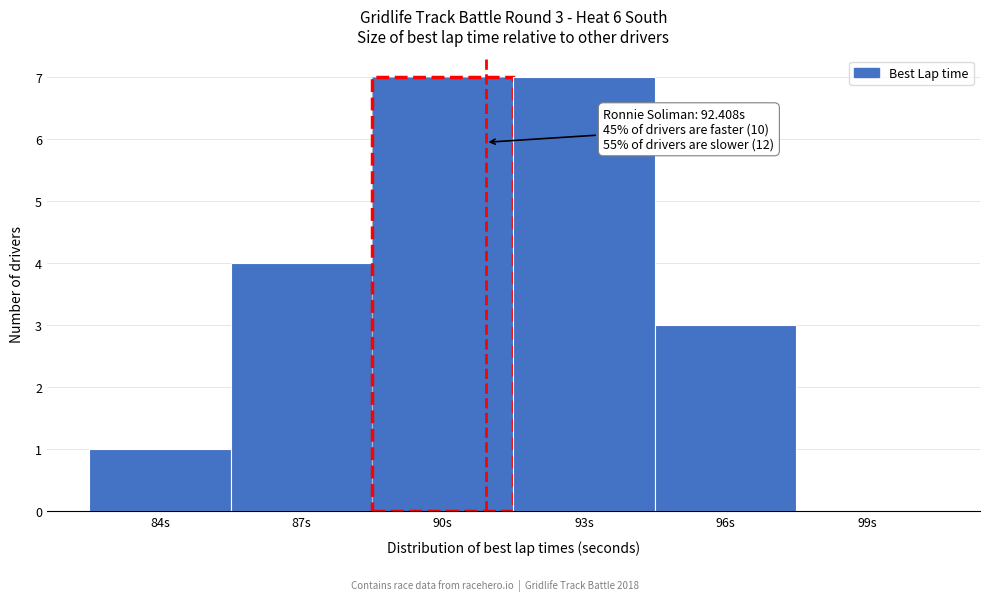

Reading left to right, list all the values displayed in this chart.

84s=1	87s=4	90s=7	93s=7	96s=3	99s=0